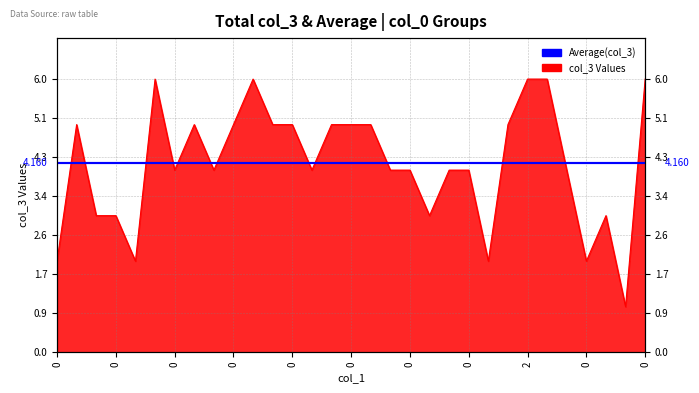

What is the ratio of the value at 0 to the value at 2?

1.3